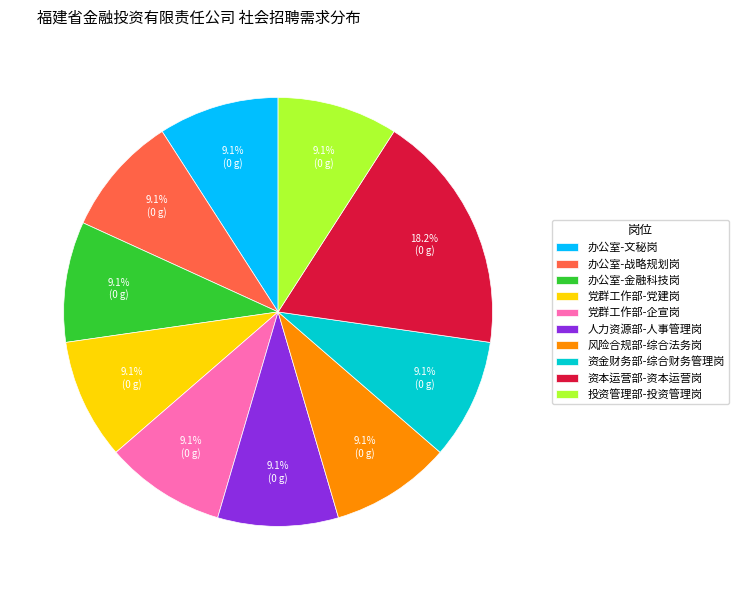

True or false: 投资管理部-投资管理岗 accounts for 9% of the total.

True